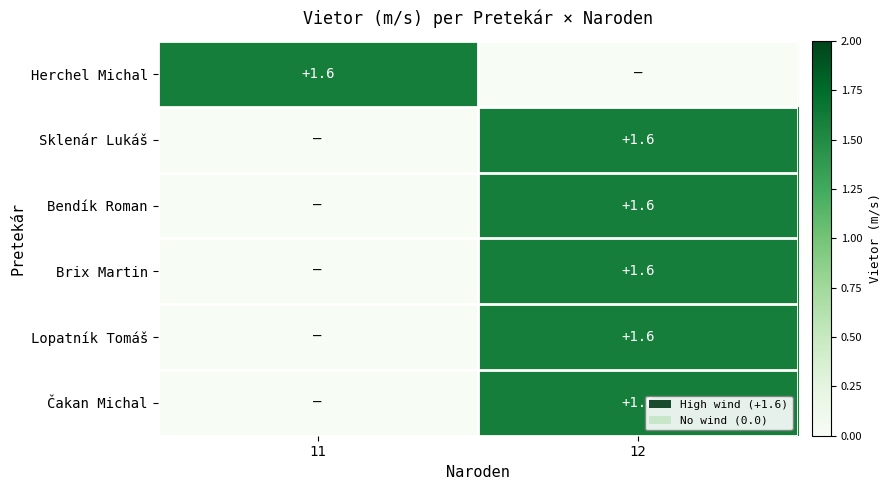

Is it true that Lopatník Tomáš equals 1.6 at 12?

True